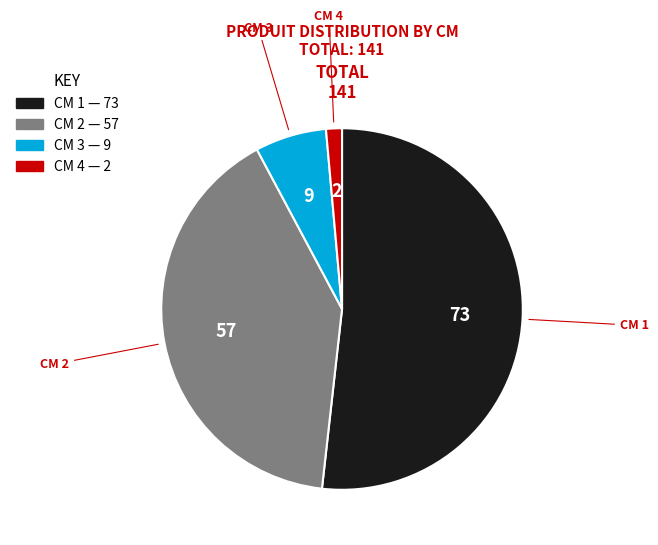

Is there any slice that represents more than half of the pie?

Yes